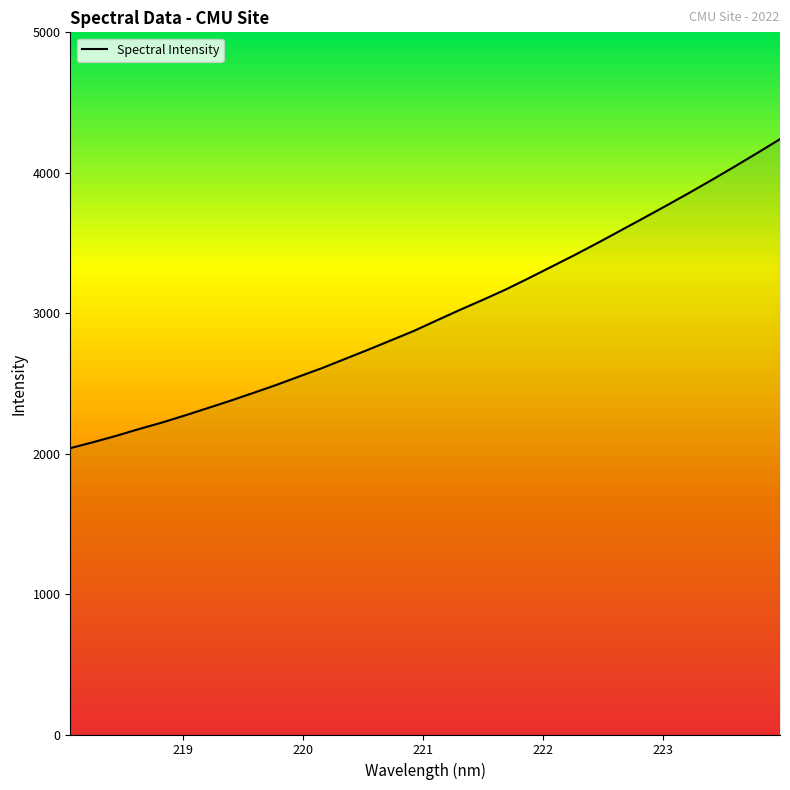

Does the chart have visible grid lines?

No